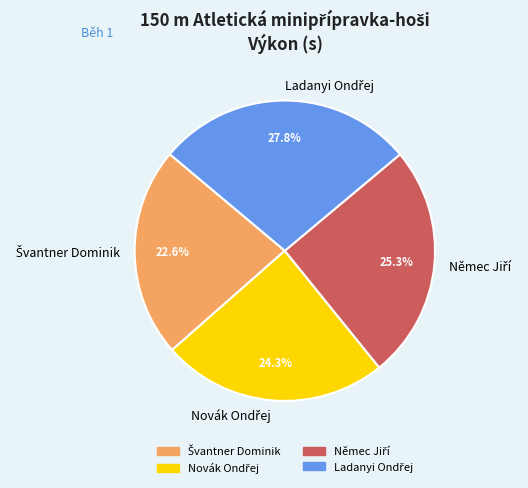

Is there a majority slice in this chart?

No